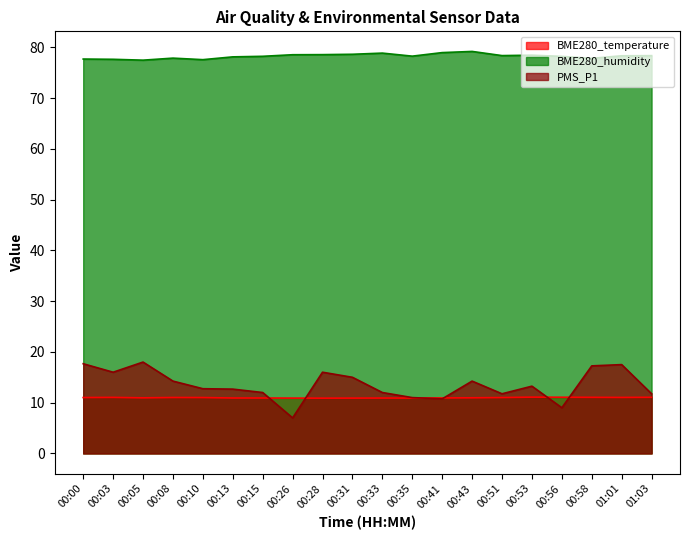

What is the difference between the highest and lowest values at 00:56?

69.2